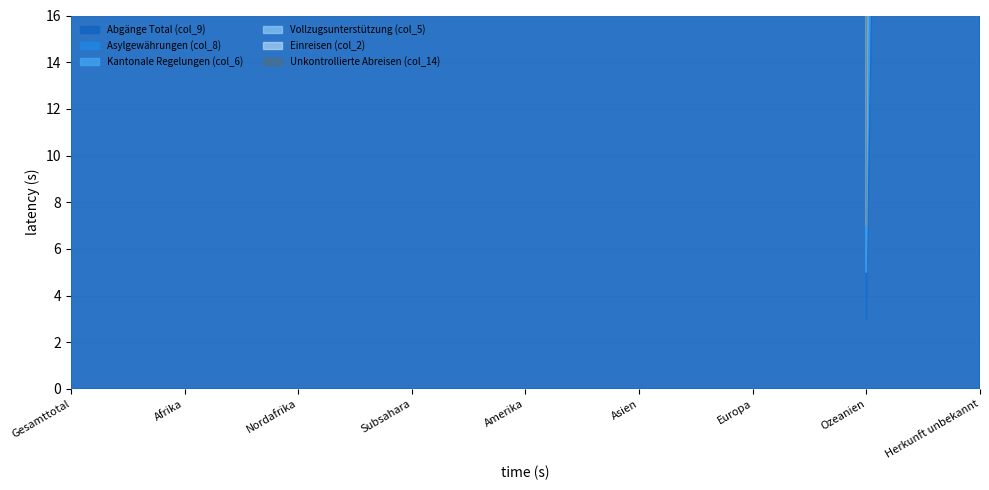

How many data points does each series have?

9